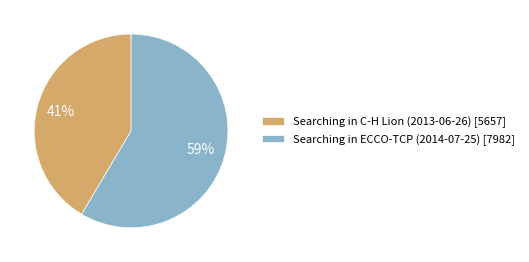

Which category has the biggest portion of the pie?

Searching in ECCO-TCP (2014-07-25)